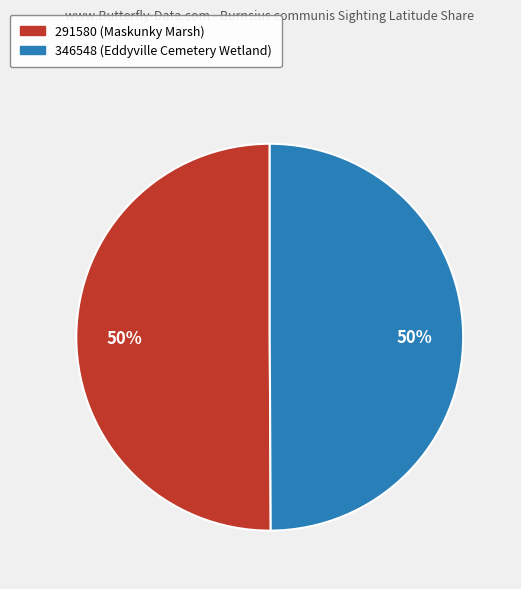

What is the ratio of the value at 346548 to the value at 291580?

1.0